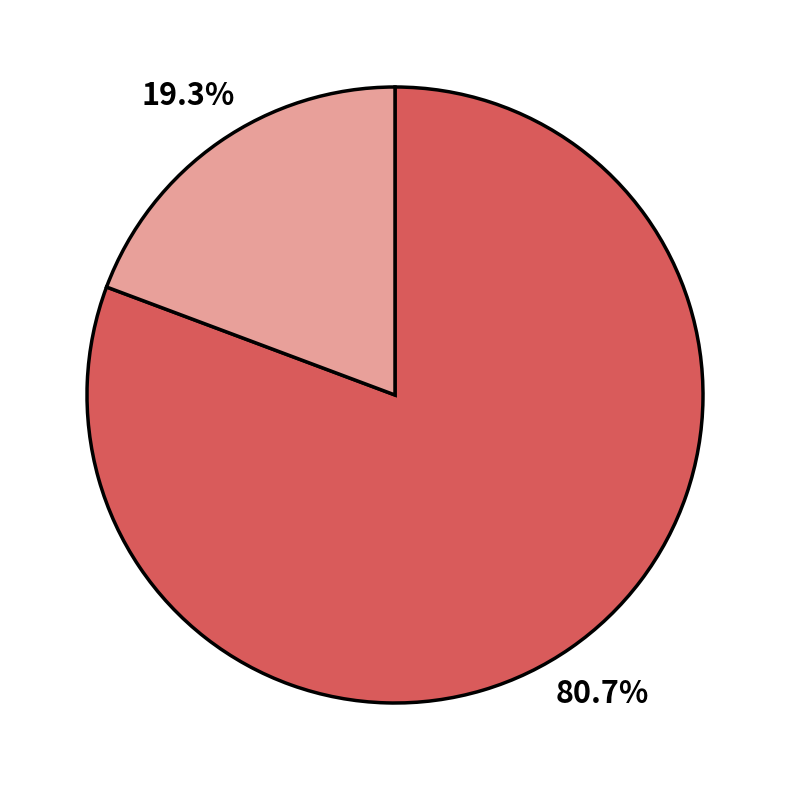

Is there a majority slice in this chart?

Yes